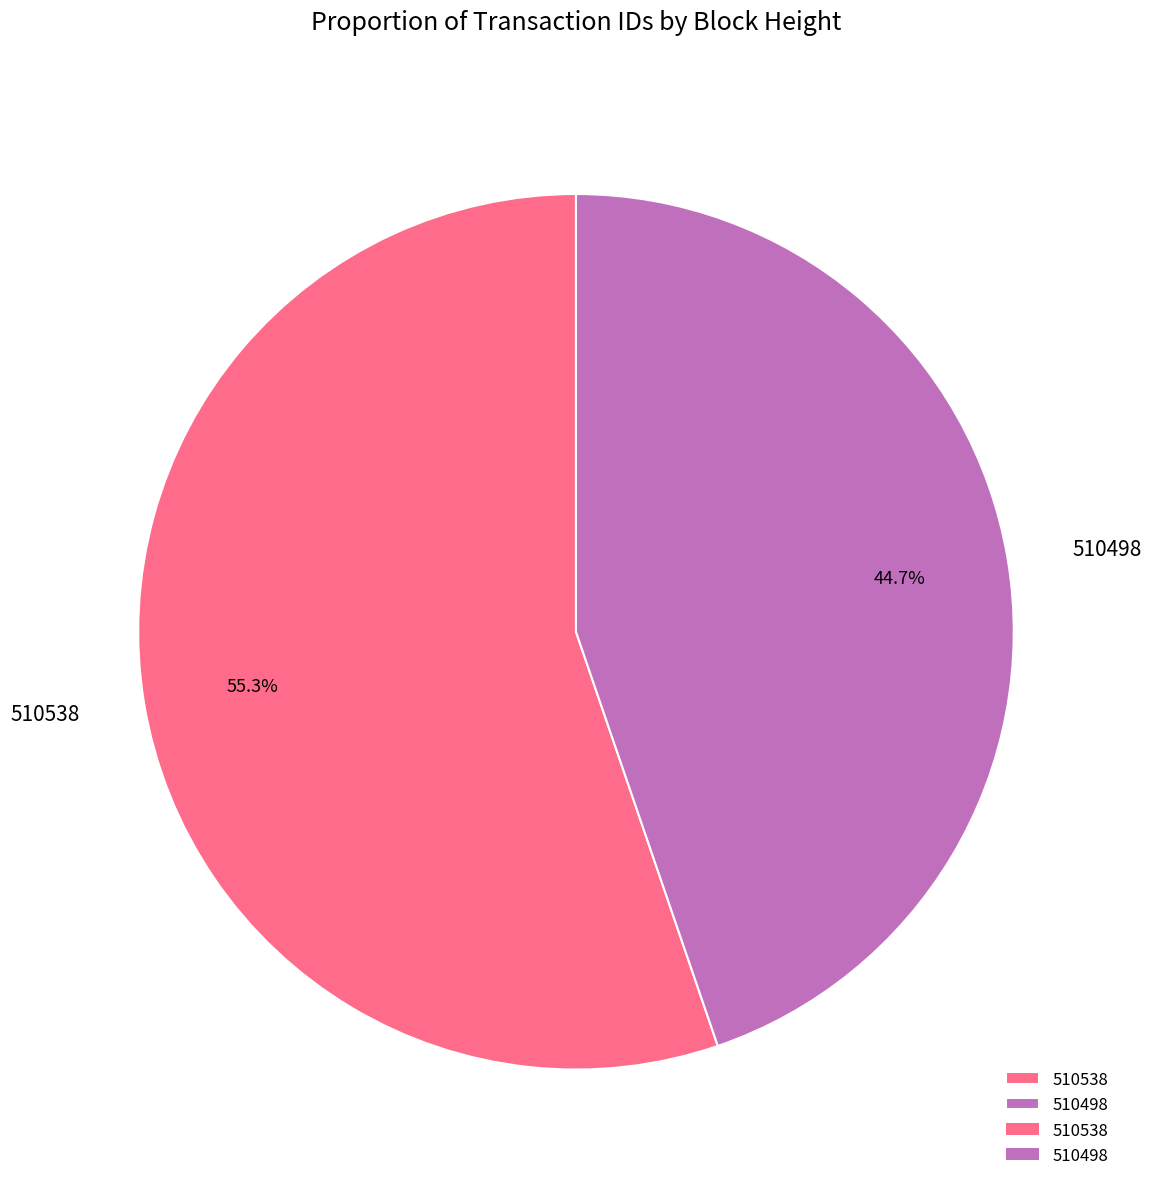

Count the number of slices in the pie.

2